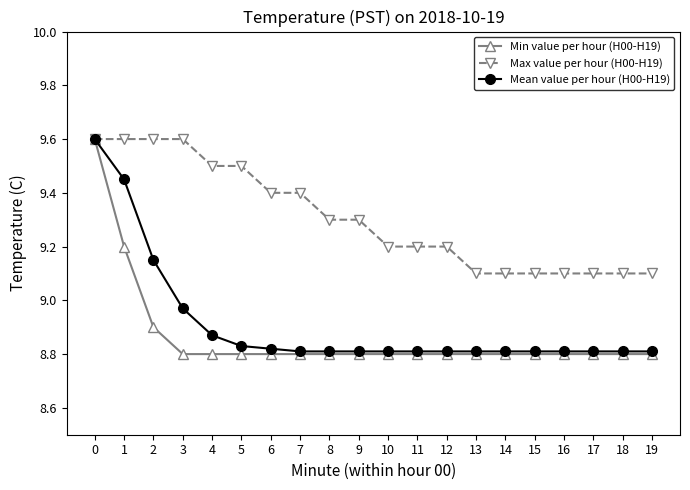

Rank the series at 2 from lowest to highest value.

Min value per hour (H00-H19), Mean value per hour (H00-H19), Max value per hour (H00-H19)